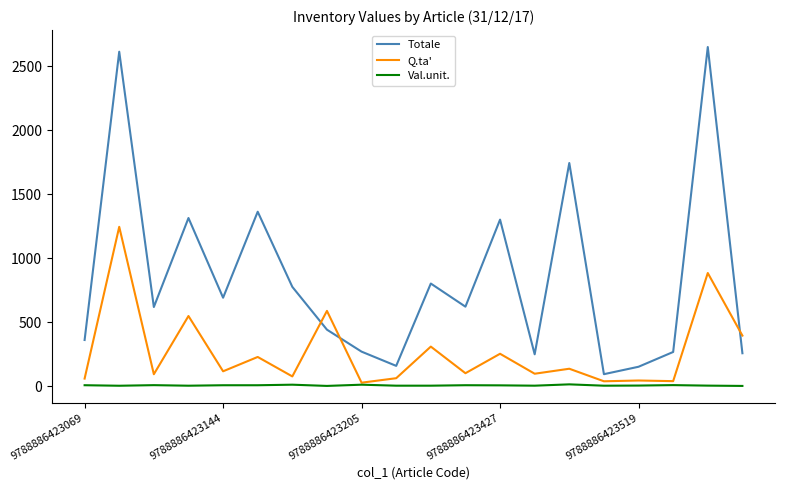

What is the average value of the Totale series?

836.0